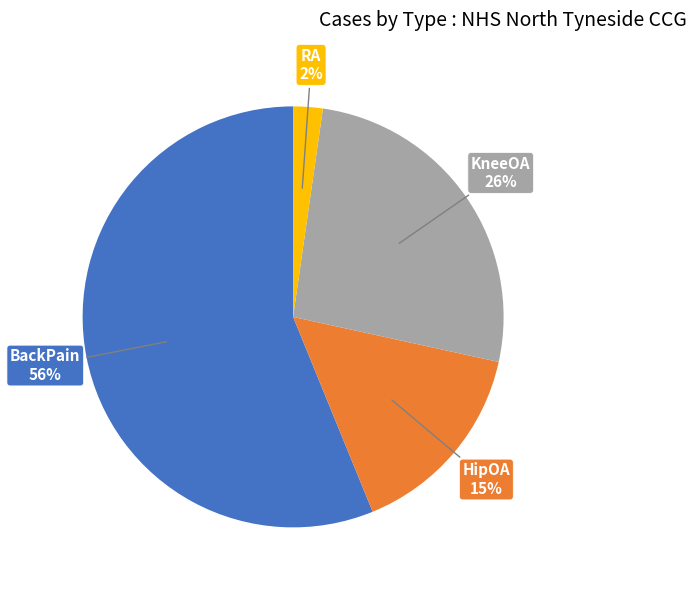

What percentage is the RA slice, to the nearest percent?

2%